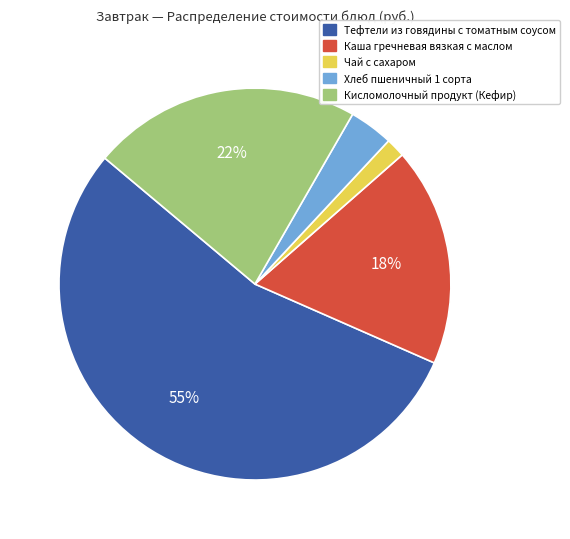

How many slices are in this pie chart?

5